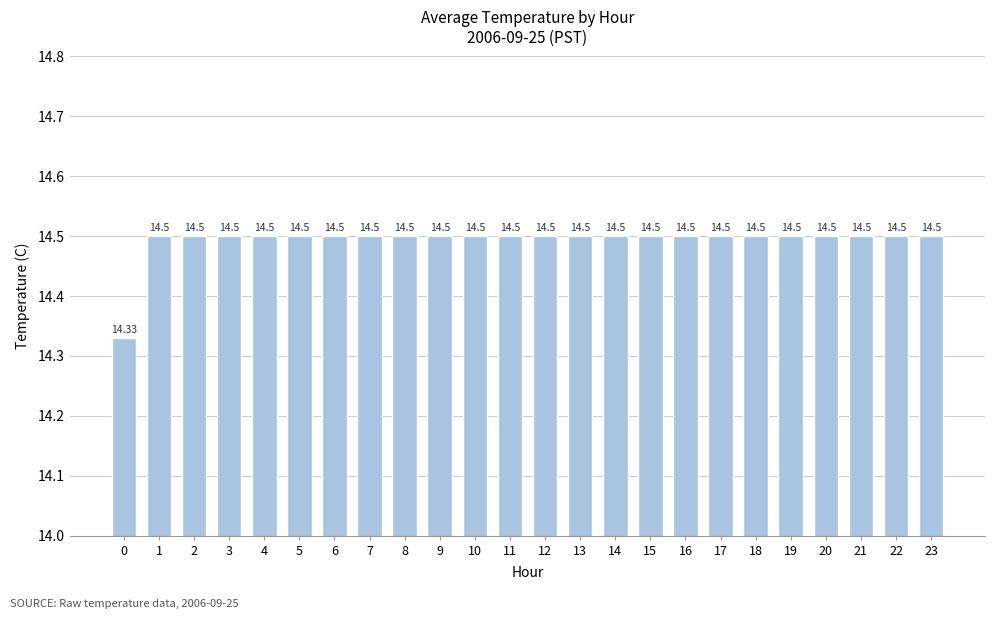

Does the chart contain stacked bars?

No